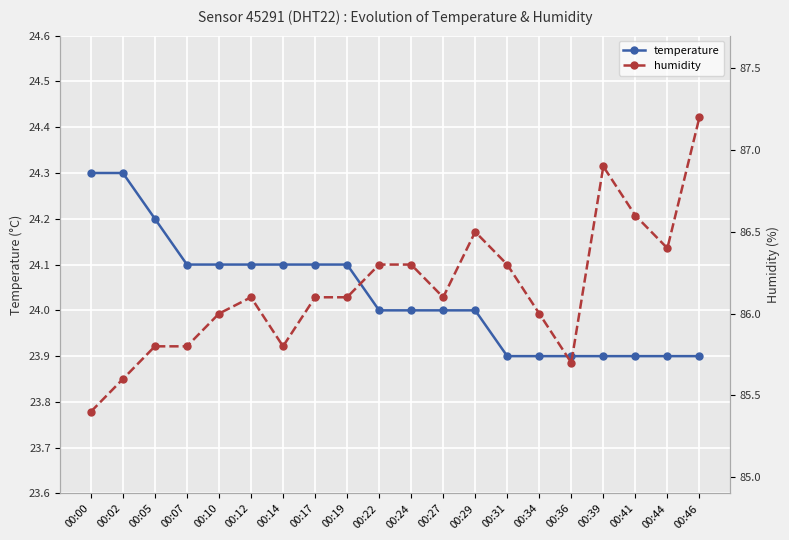

Is this an area chart (filled region under the line)?

No